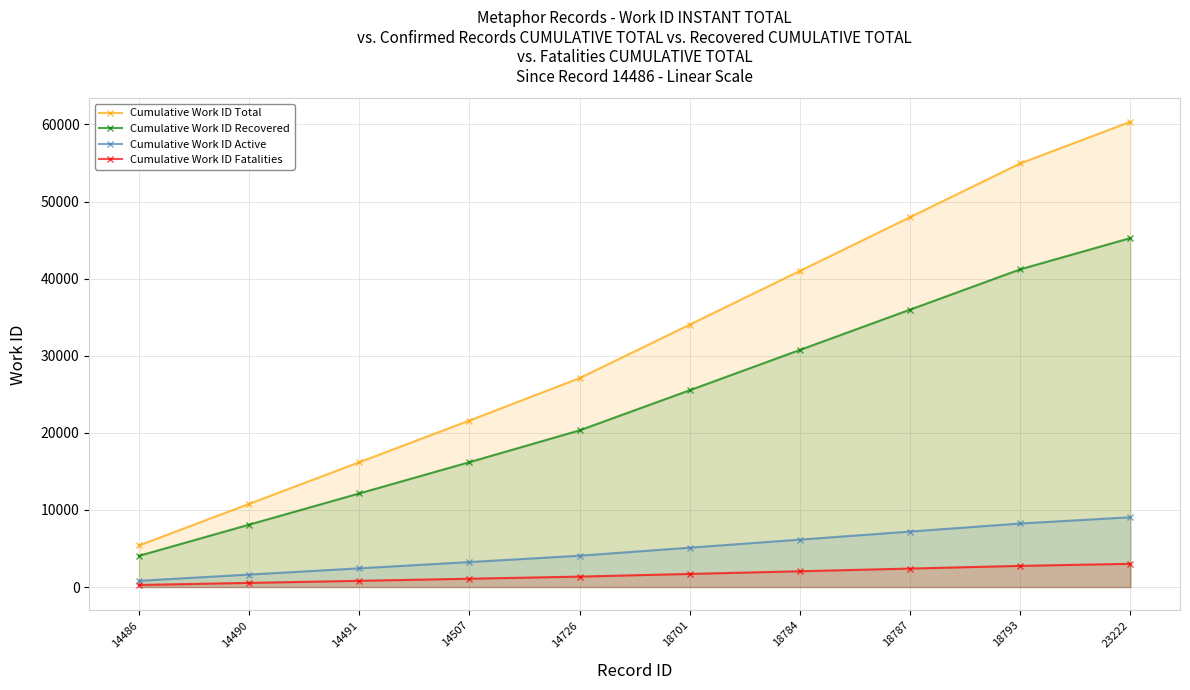

What is the average value of the Cumulative Work ID Recovered series?

23955.0